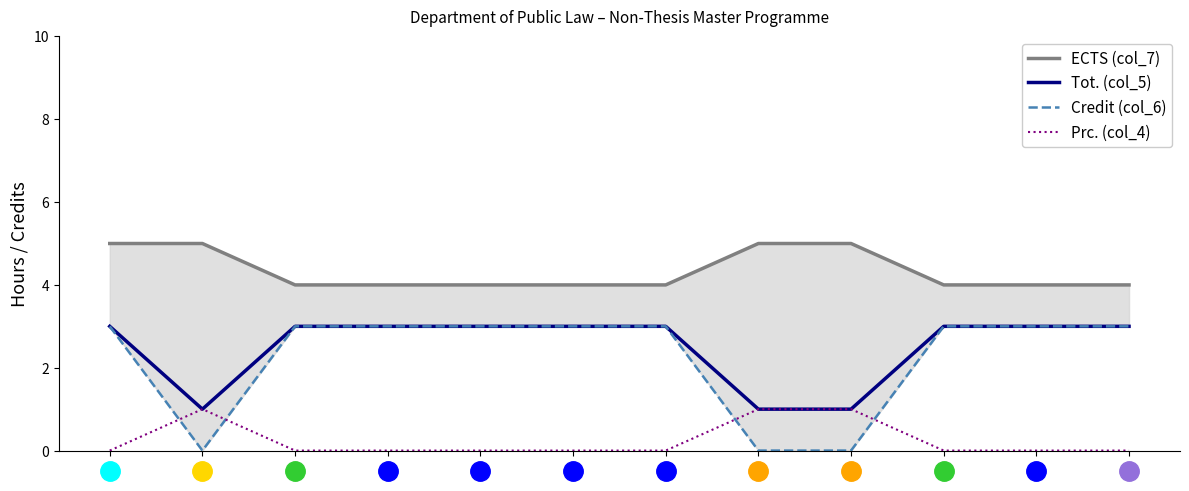

Which has a higher value, 1 or 6?

1